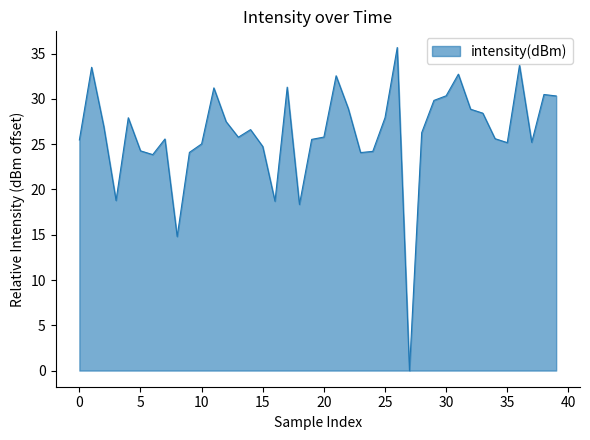

What is the maximum value shown in the chart?

35.7